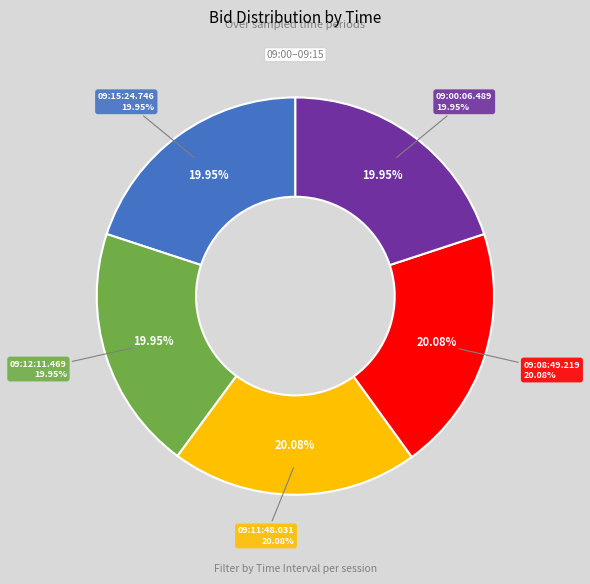

What is the total percentage of 09:15:24.746 and 09:00:06.489?

39.9%